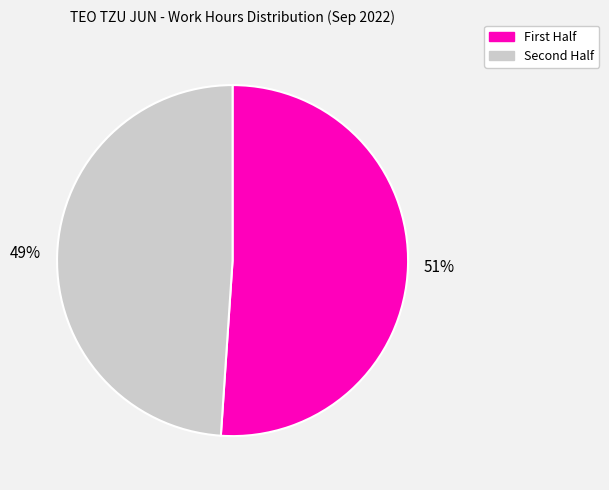

What is the largest slice in the pie chart?

First Half